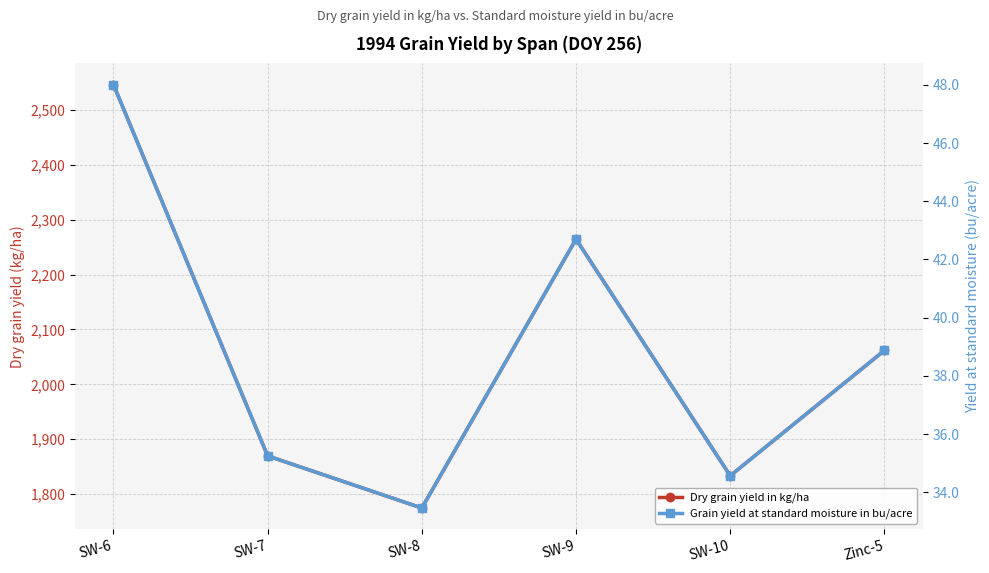

True or false: Dry grain yield in kg/ha has more than 0 points higher than both neighbors.

True